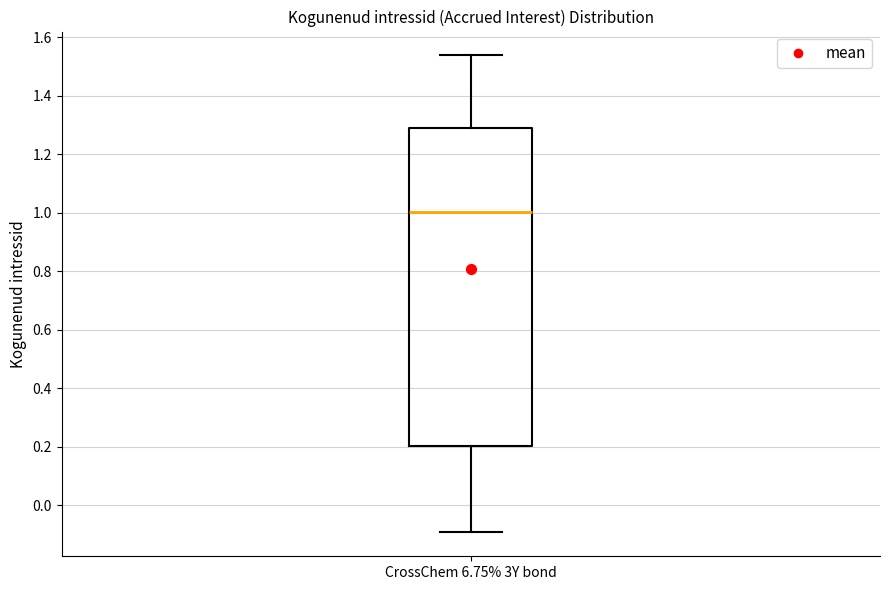

Read this box plot against the y-axis: the position of the median line, the range covered by the box, and the ends of both whiskers. The values are not printed on the chart, so give them approximately, as read against the axis.

median 1.00, box 0.20 to 1.28, whiskers -0.10 to 1.54